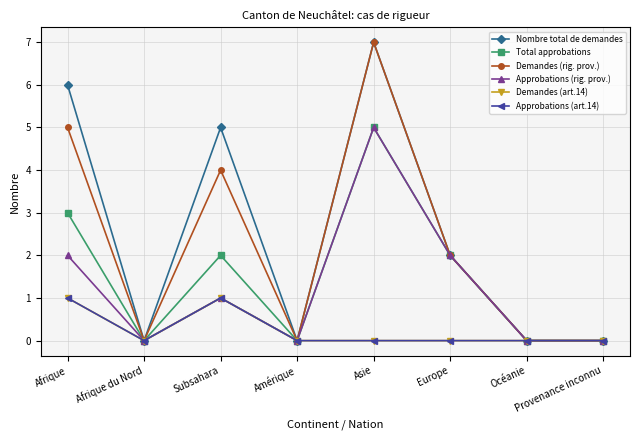

Does the chart have visible grid lines?

Yes